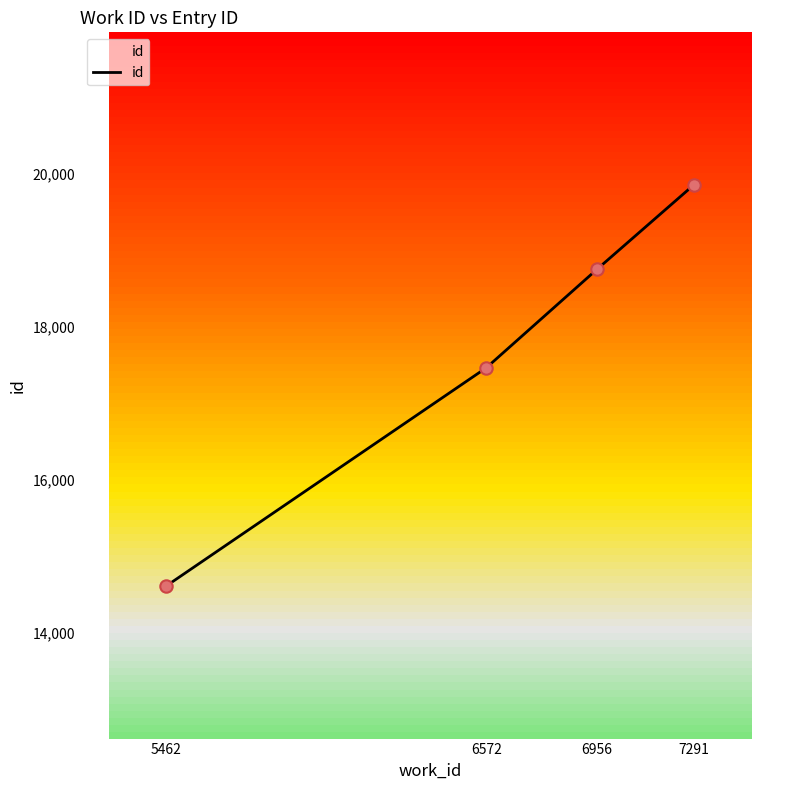

What is the change in value from 6956 to 7291?

+1102